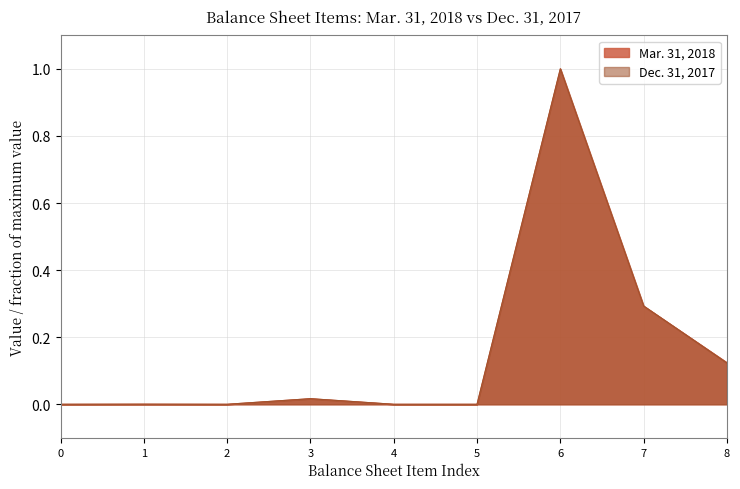

How many data points does each series have?

9